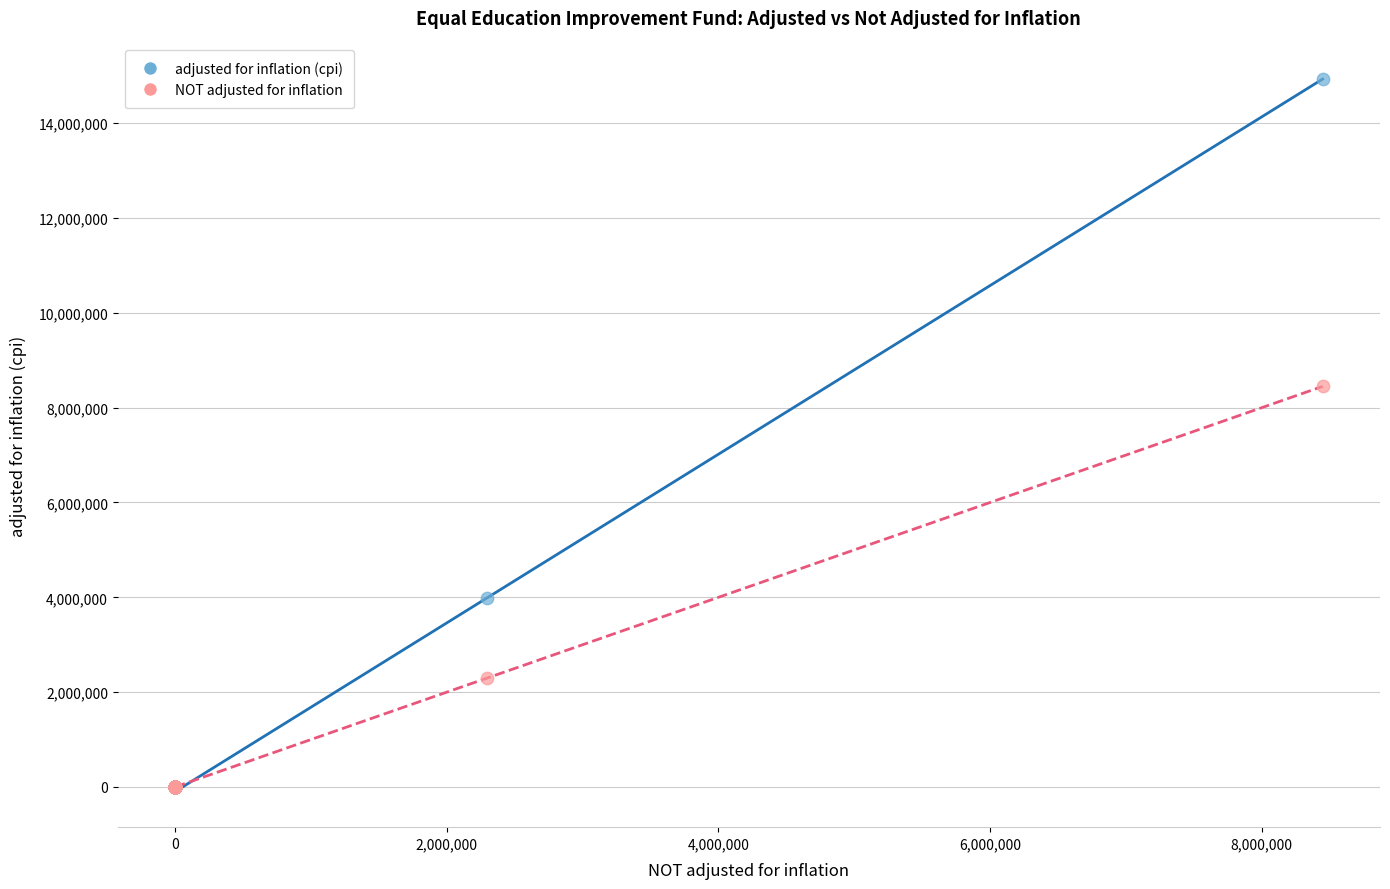

What are all the series names shown in the legend?

adjusted for inflation (cpi), NOT adjusted for inflation